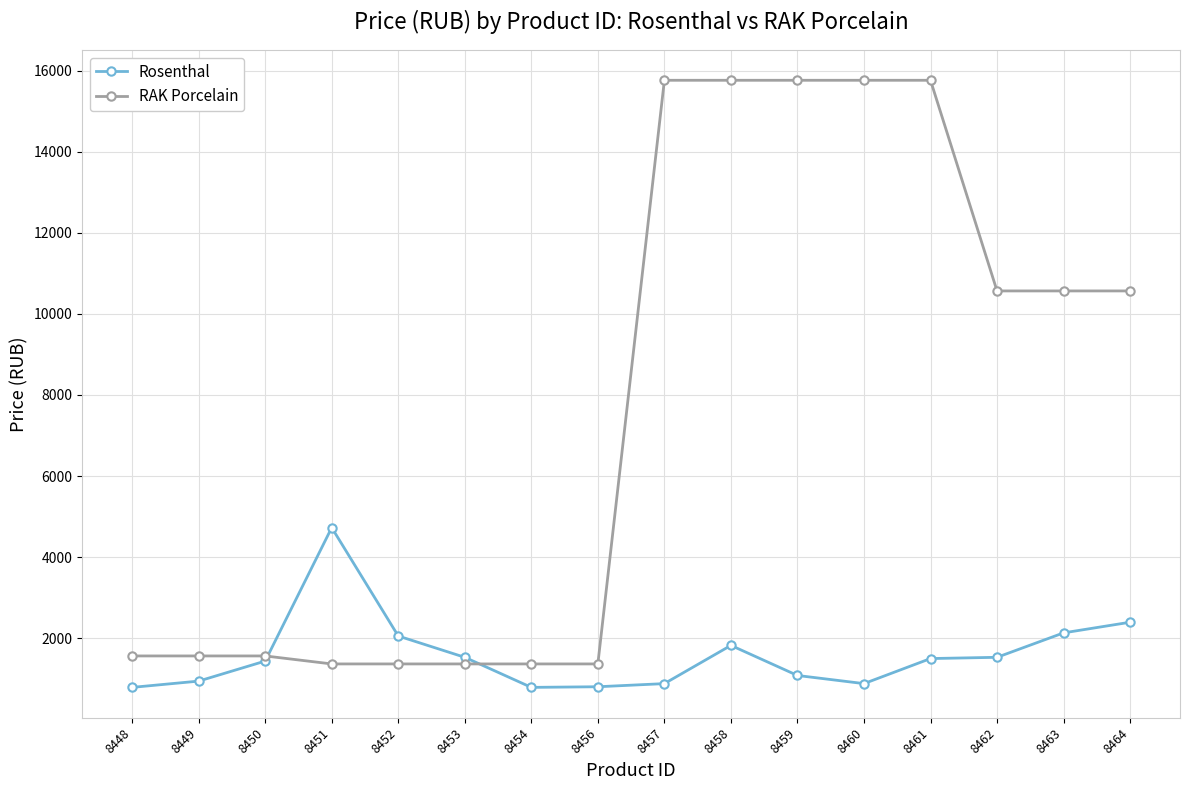

Which series ends up on top after the final intersection of Rosenthal and RAK Porcelain?

RAK Porcelain